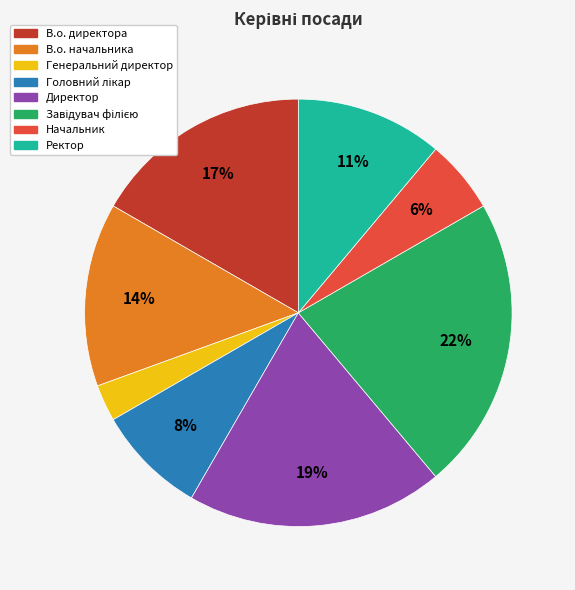

Do Начальник and В.о. начальника together represent more than half of the pie?

No